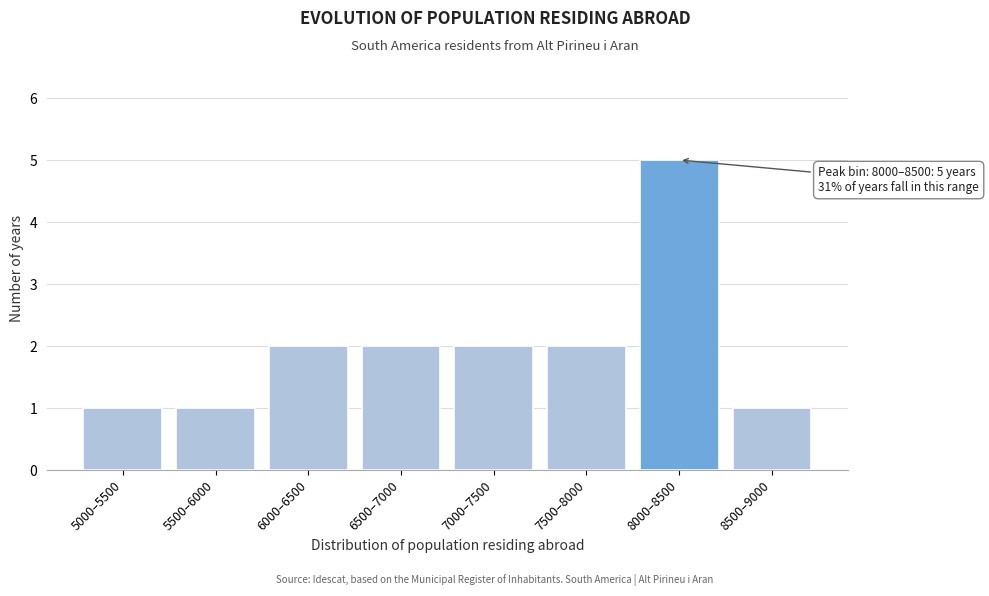

Reading right to left, transcribe all the data shown in this chart.

1	5	2	2	2	2	1	1